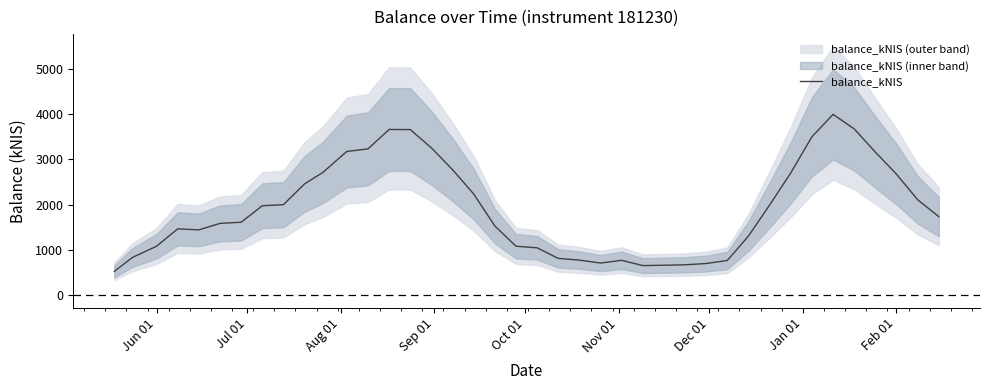

What is the highest value of the balance_kNIS series?

3997.1